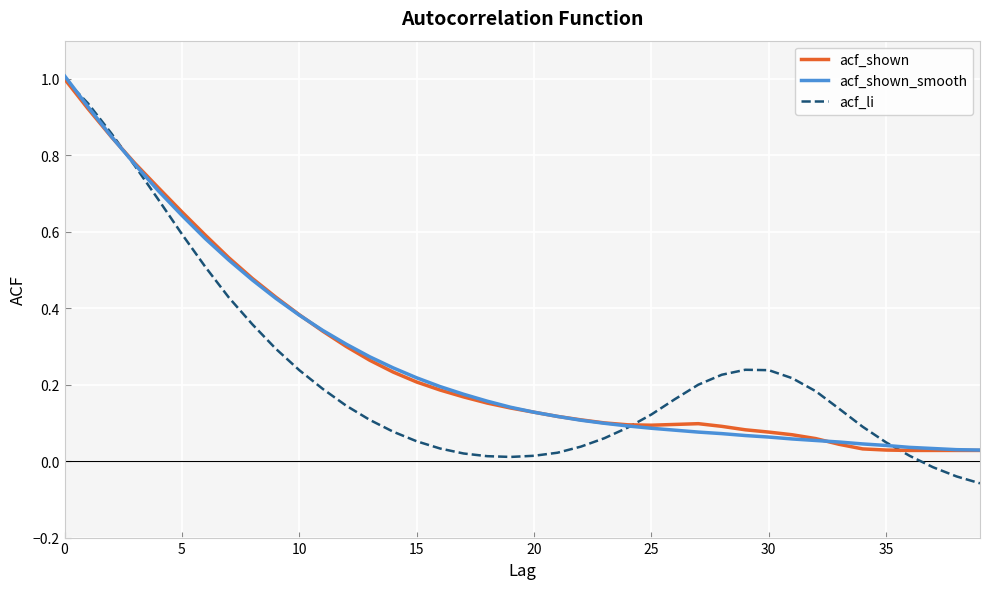

What is the highest value of the acf_shown series?

1.0